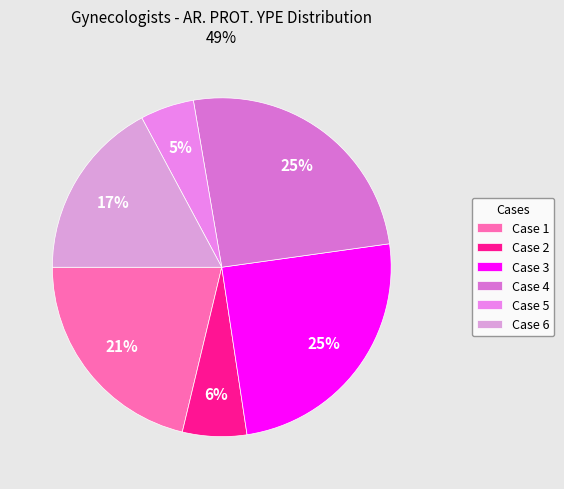

What is the smallest slice in the pie chart?

Case 5